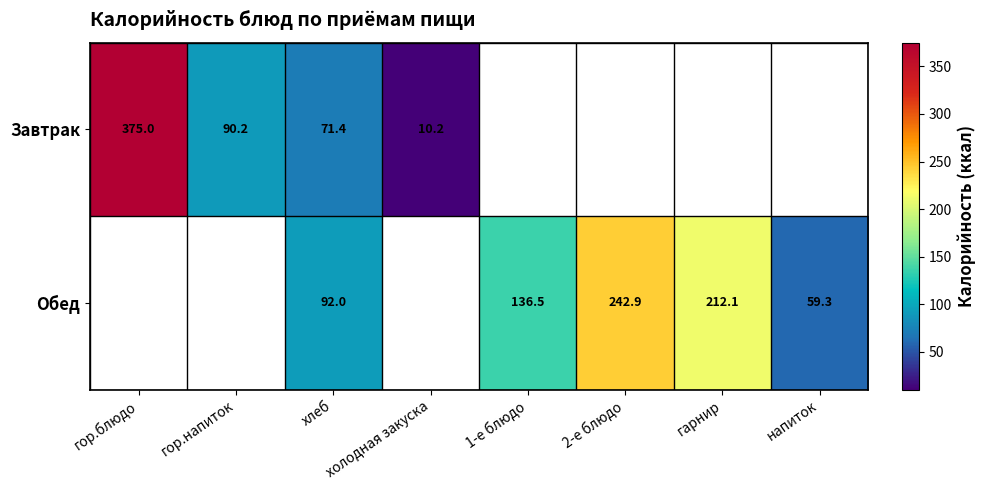

True or false: Завтрак has a value of 6.4 at холодная закуска.

False